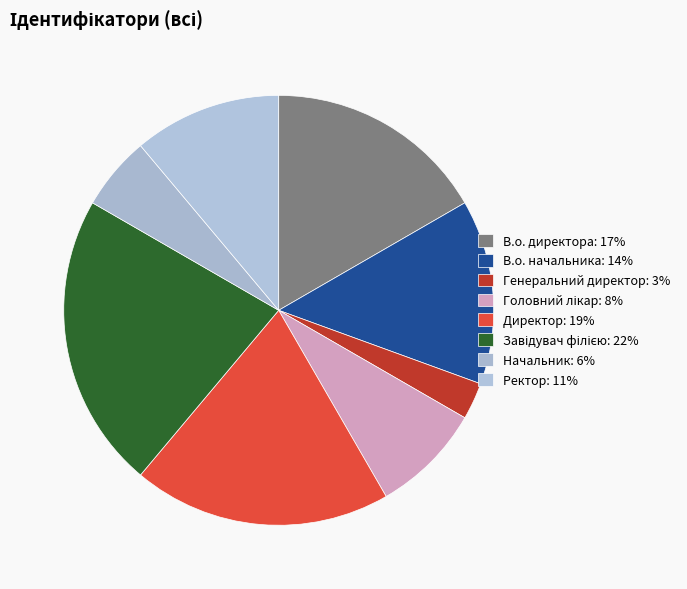

How many segments does this pie chart have?

8